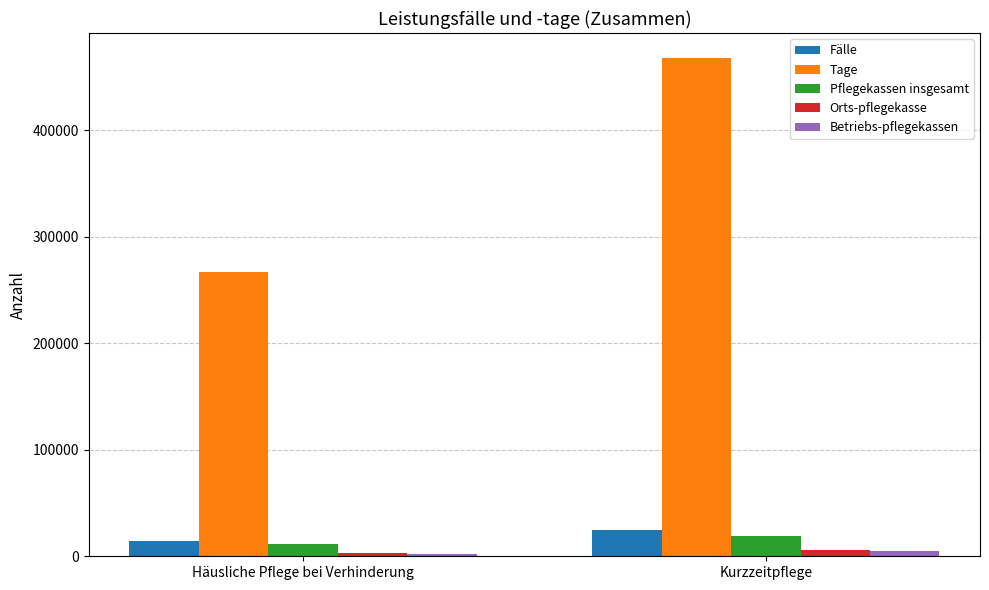

What is the value of the Tage bar at the 1st from the left?

266683